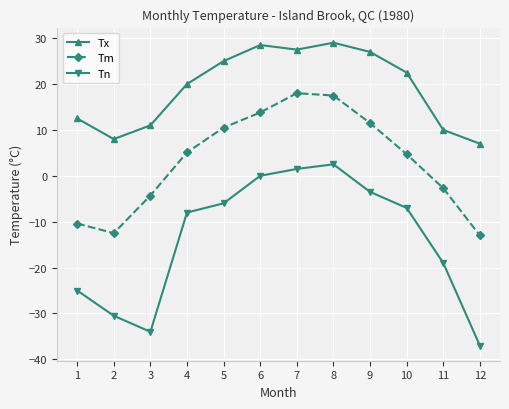

Where does the Tn series first go above -7?

5